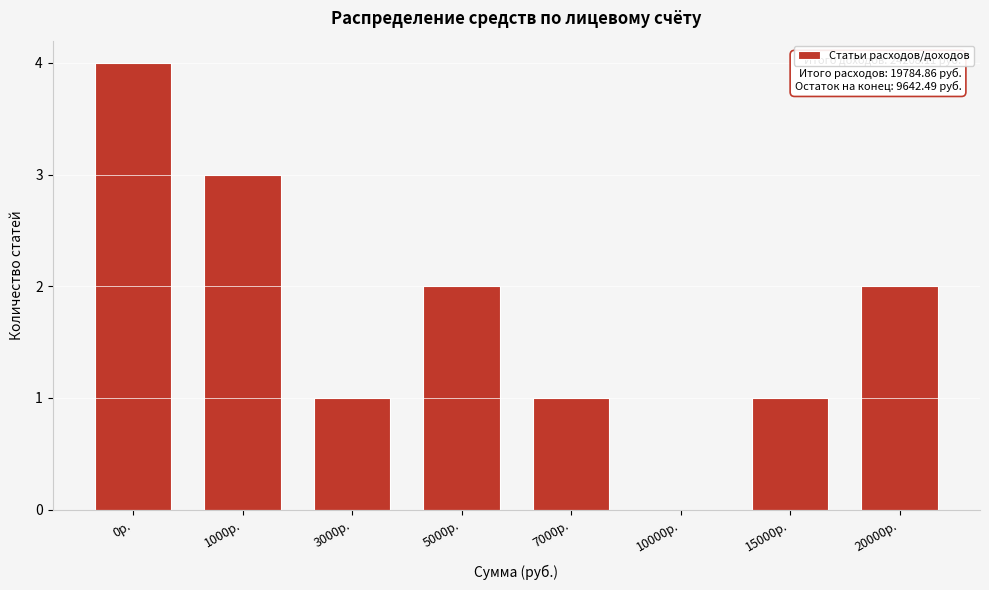

Reading right to left, transcribe all the data shown in this chart.

20000р.=2	15000р.=1	10000р.=0	7000р.=1	5000р.=2	3000р.=1	1000р.=3	0р.=4